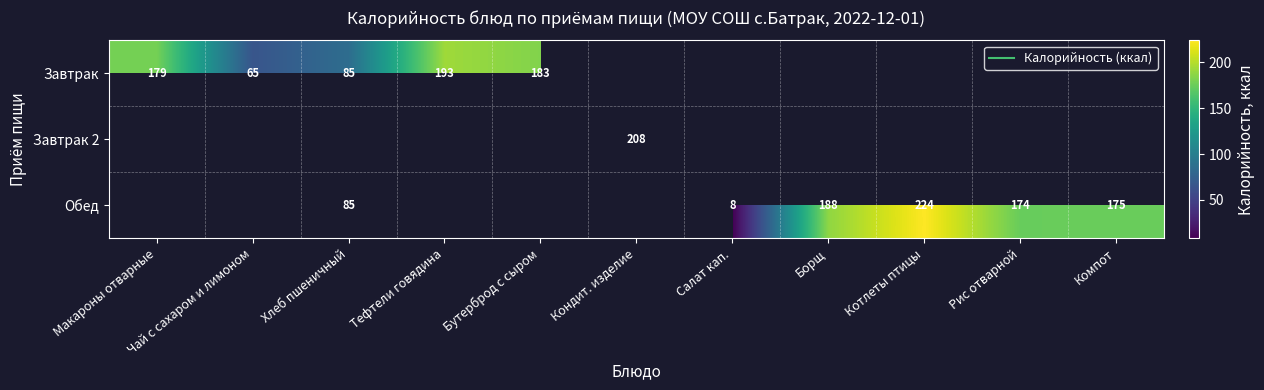

Which category has the highest value in the Завтрак series?

Тефтели говядина